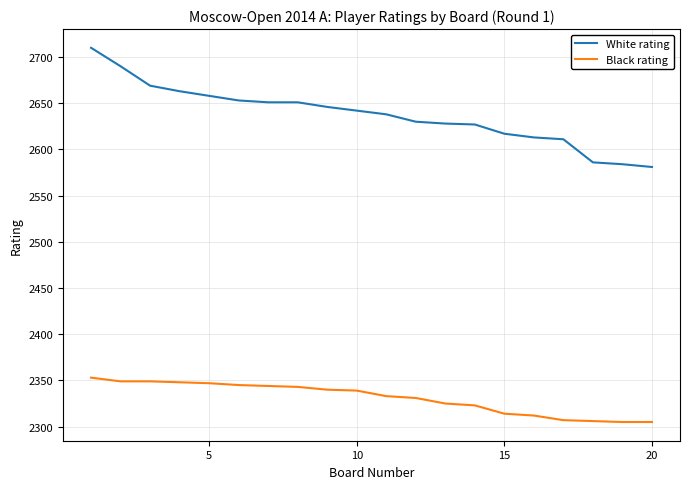

True or false: Black rating and White rating intersect in this chart.

False